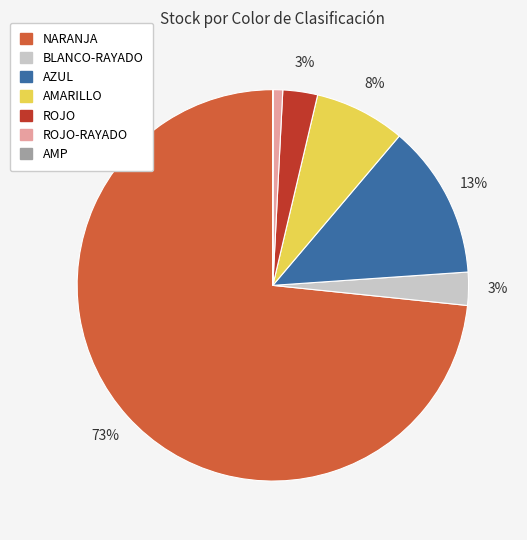

To the nearest percent, what is the average slice percentage?

14%